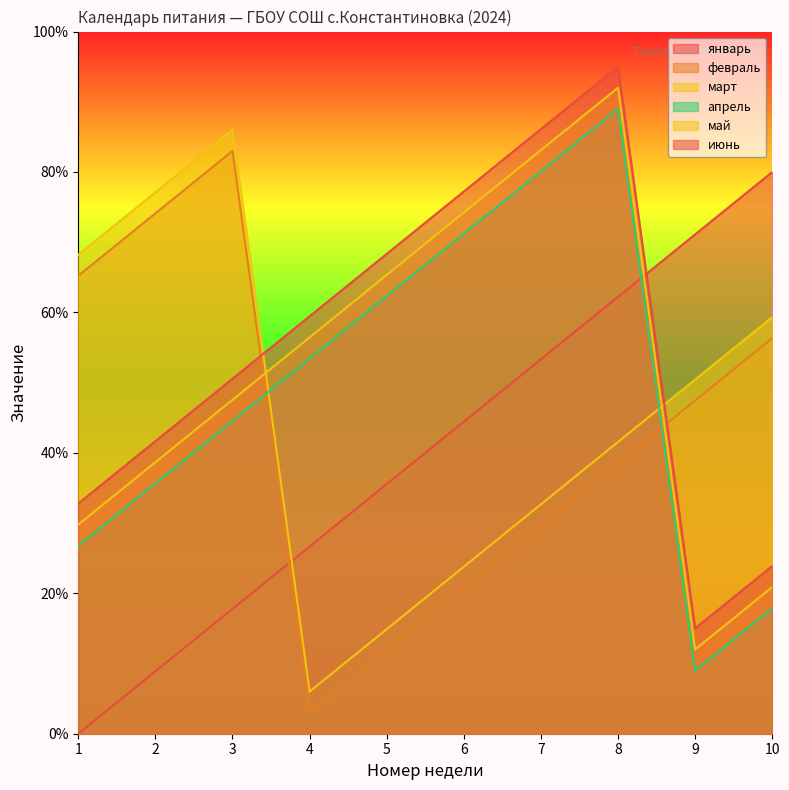

Which series ends up on top after the final intersection of февраль and июнь?

февраль